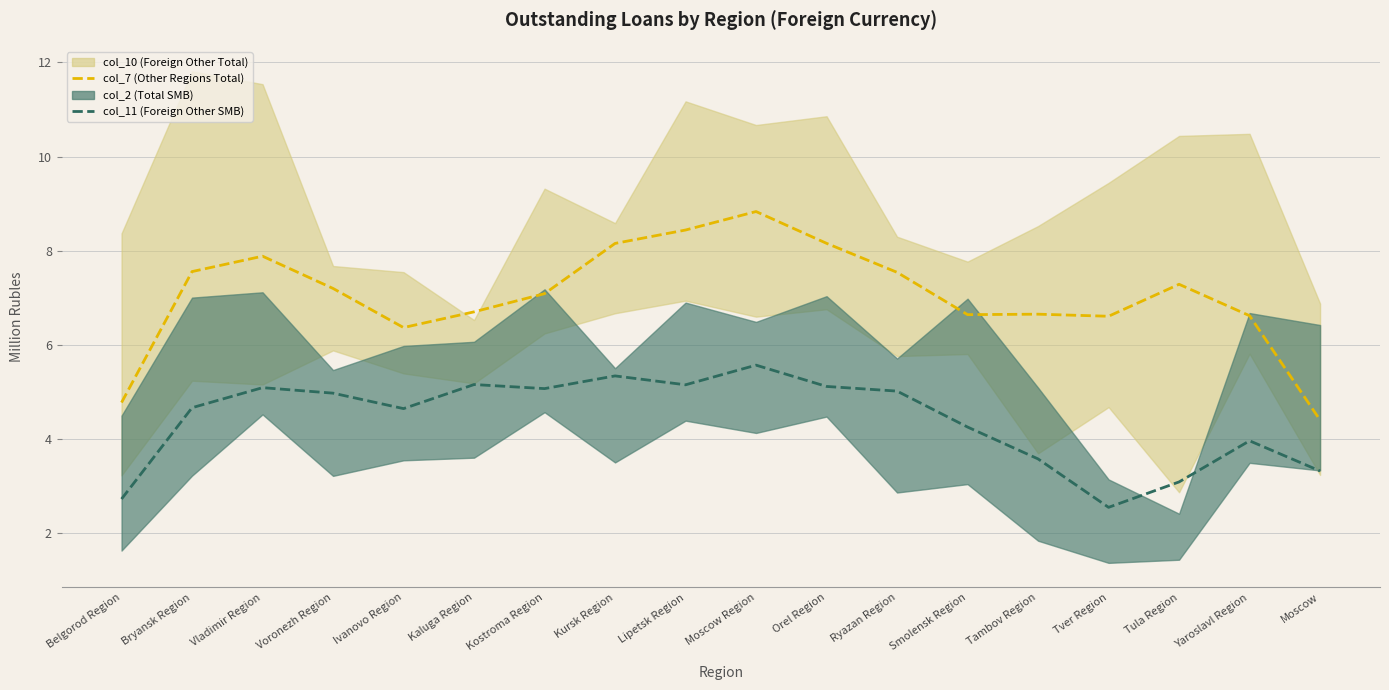

Does the chart display data point markers on the line(s)?

No